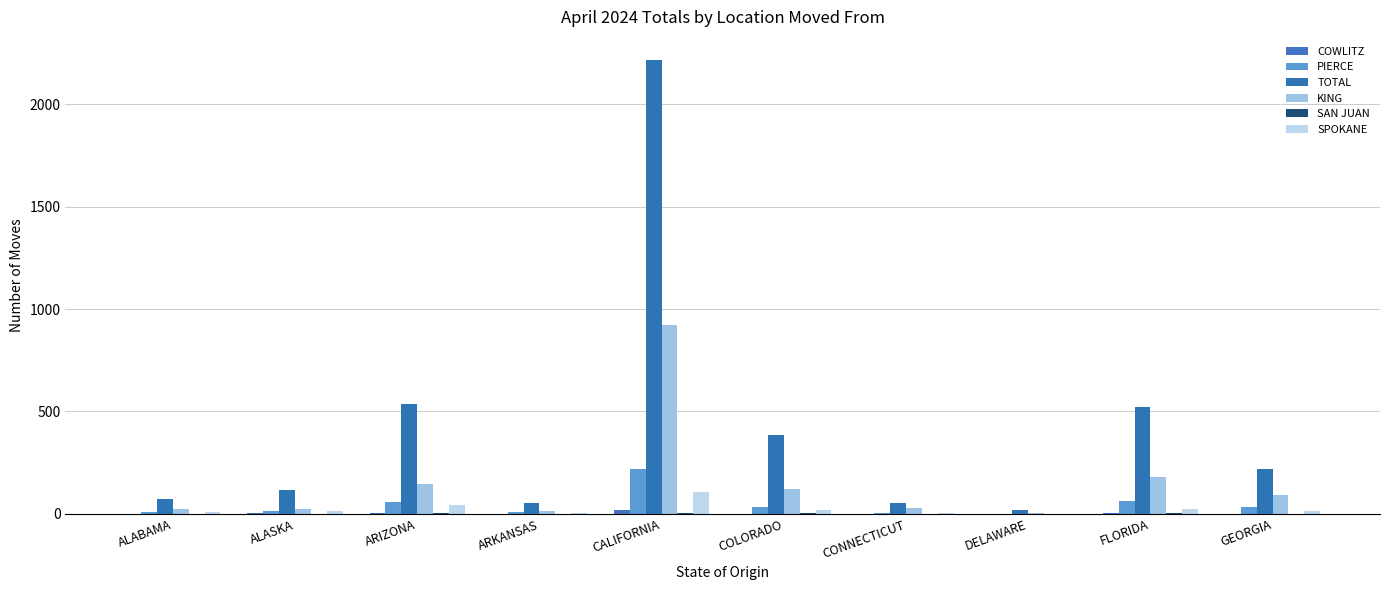

Where is SPOKANE nearest to the value 53?

ARIZONA